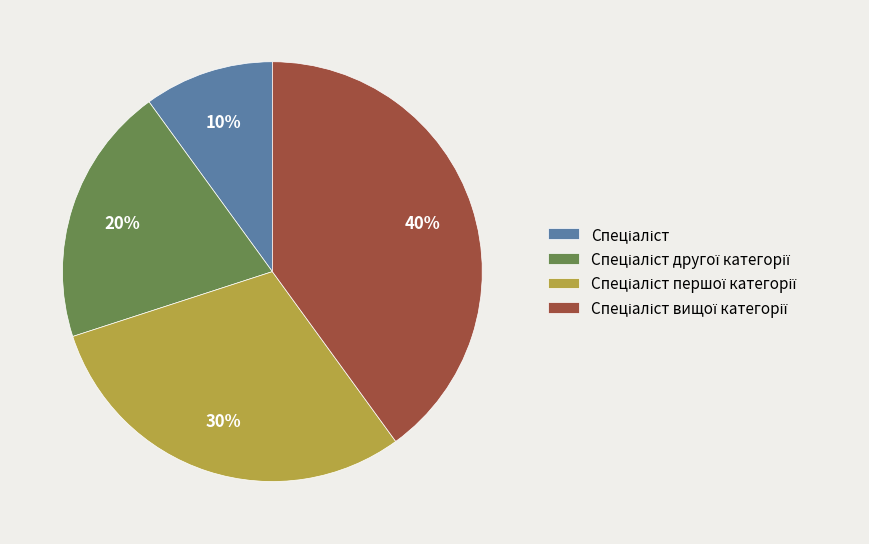

Is there any slice that represents more than half of the pie?

No